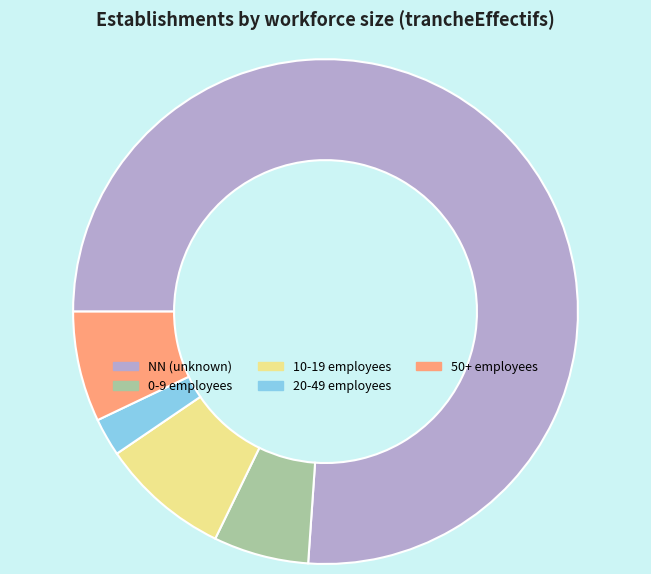

Which slice is the smallest?

20-49 employees